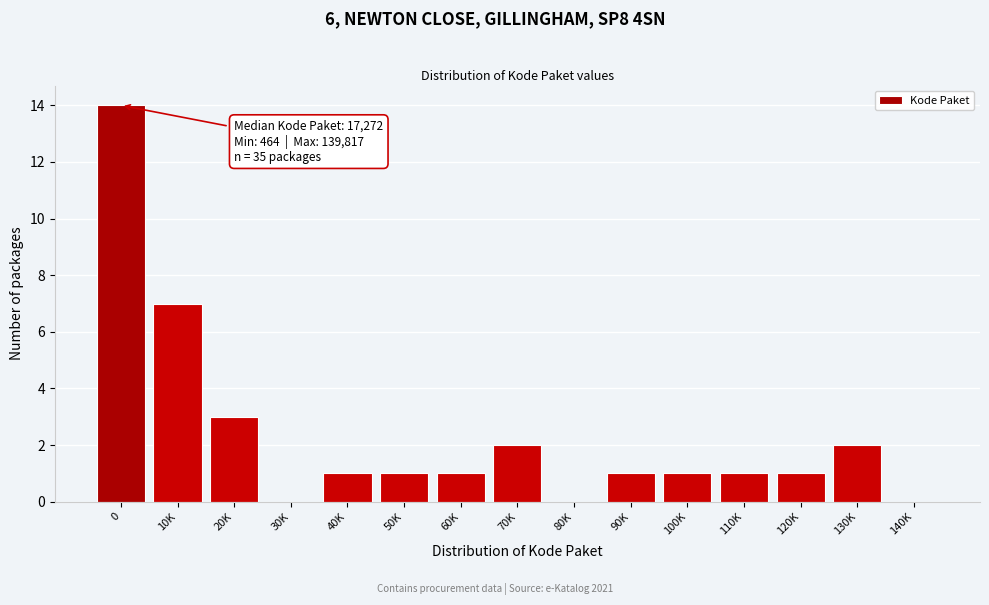

Reading right to left, extract all data points from this chart.

140K=0	130K=2	120K=1	110K=1	100K=1	90K=1	80K=0	70K=2	60K=1	50K=1	40K=1	30K=0	20K=3	10K=7	0=14